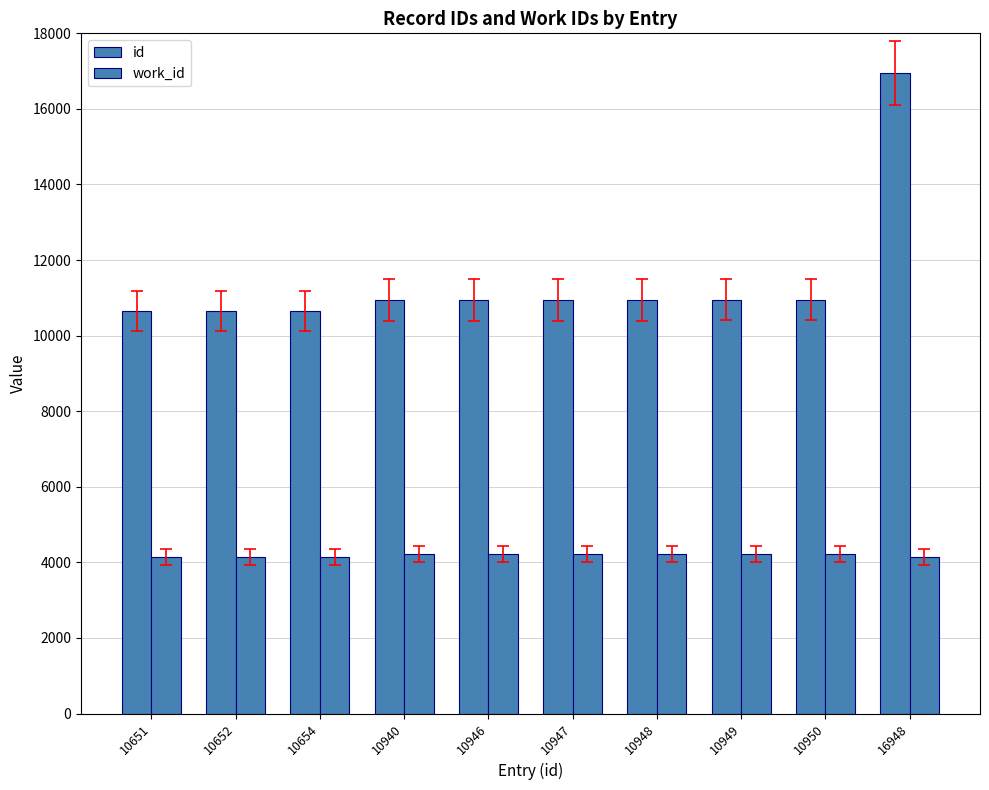

Is the value of work_id at 16948 greater than the value of id at 10950?

No